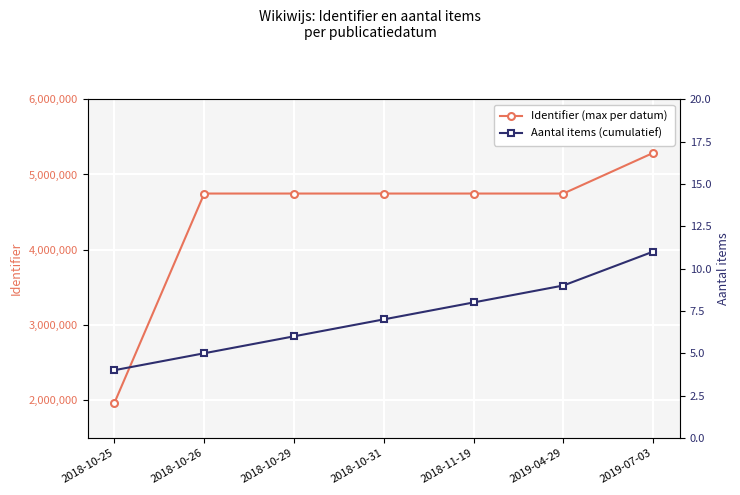

What is the maximum value for Aantal items (cumulatief)?

11